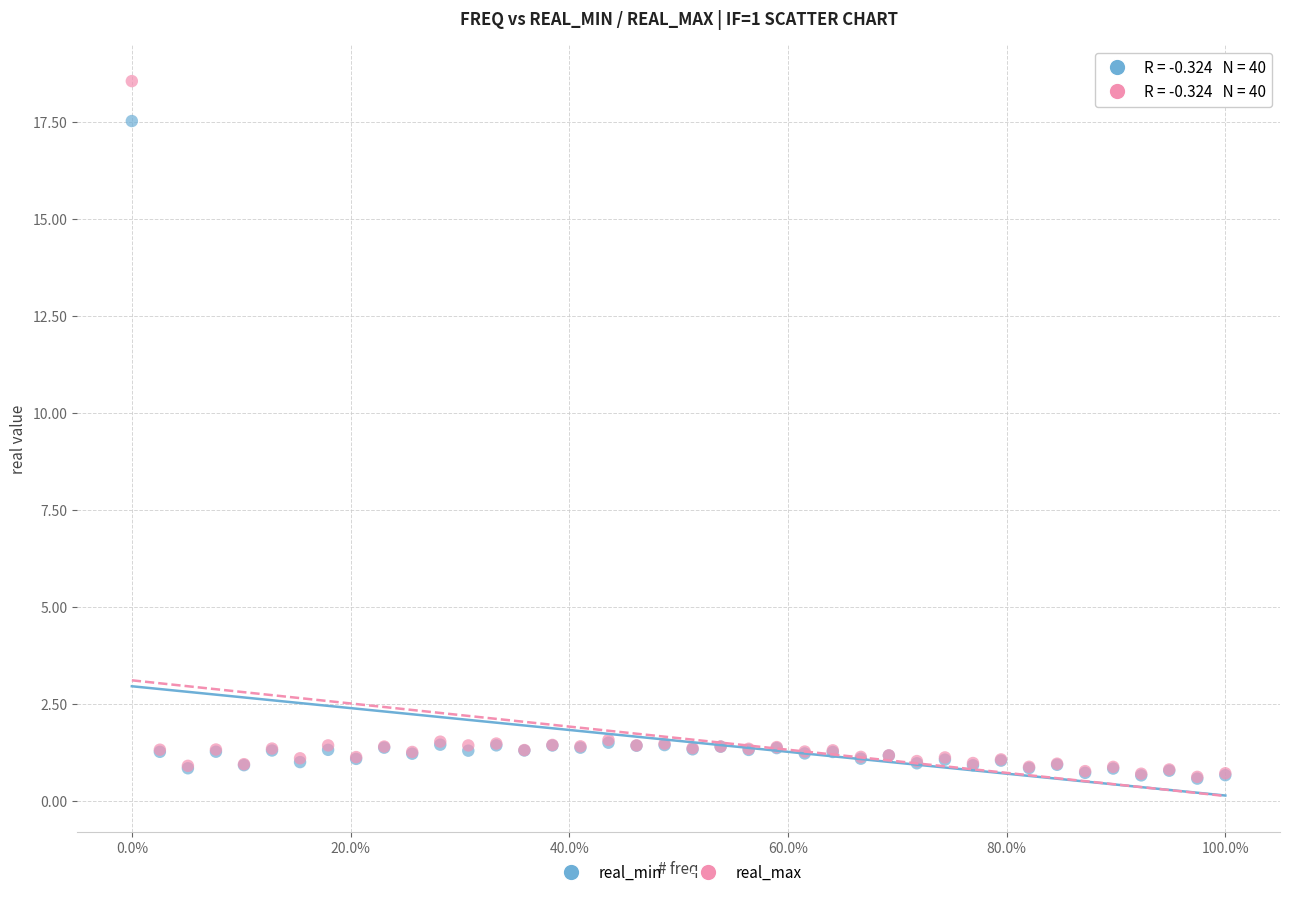

Which series has the largest Y range (max minus min)?

real_max